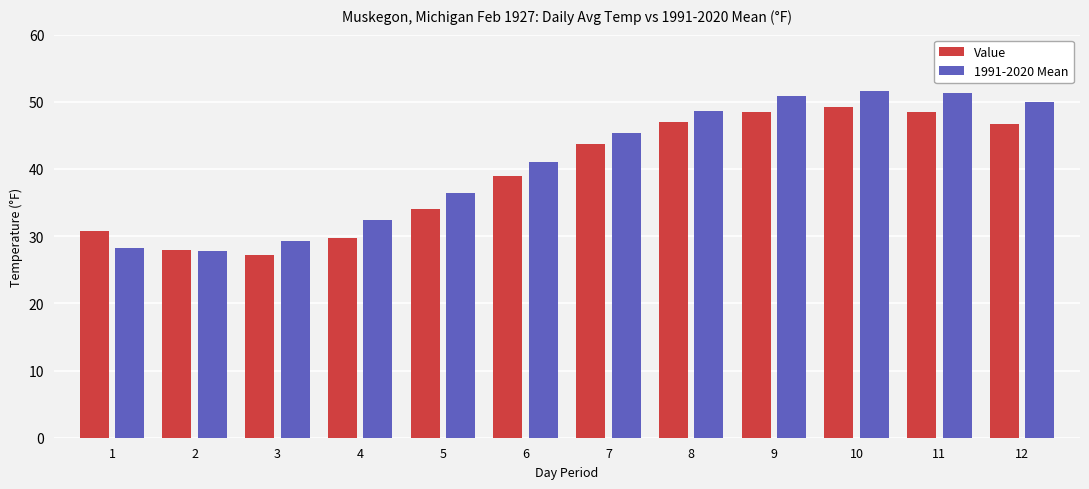

What is the difference between the second highest and minimum values in the Value series?

21.3